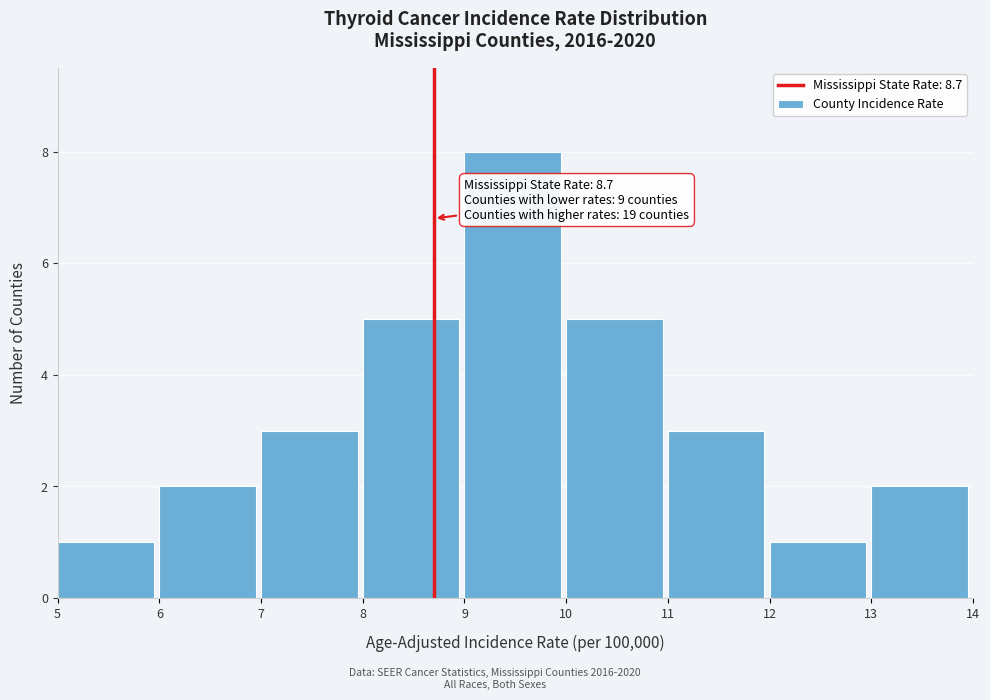

Over which range of the x-axis is the bar tallest?

9 to 10